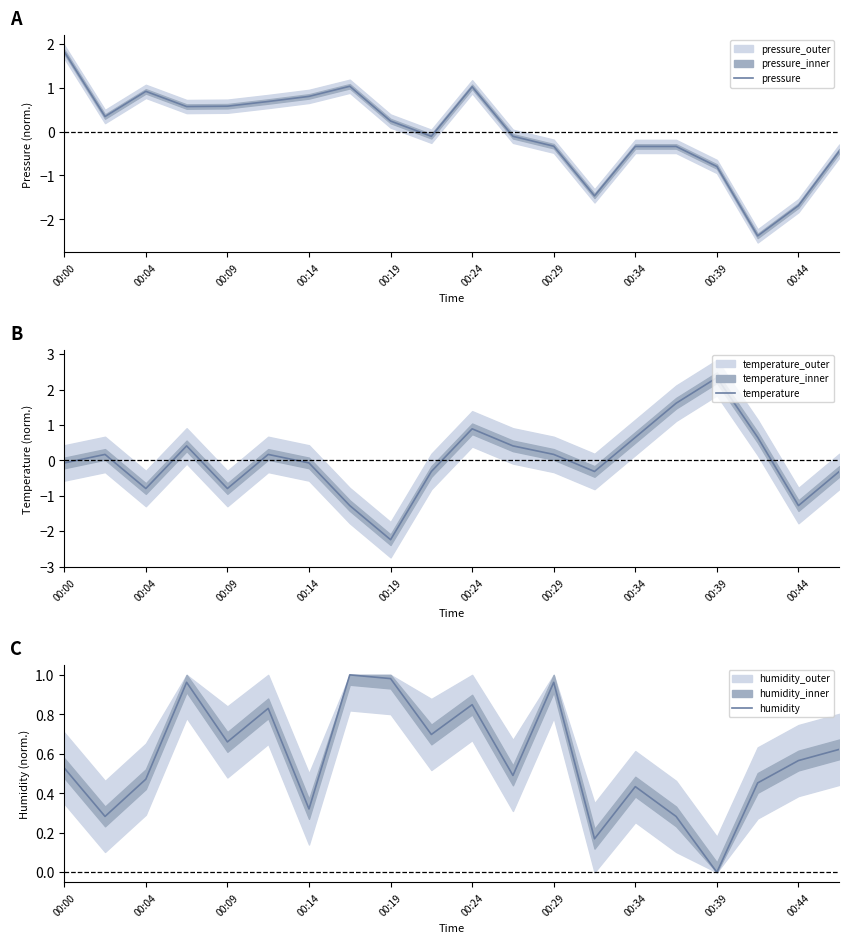

True or false: temperature has more than 2 points higher than both neighbors.

True